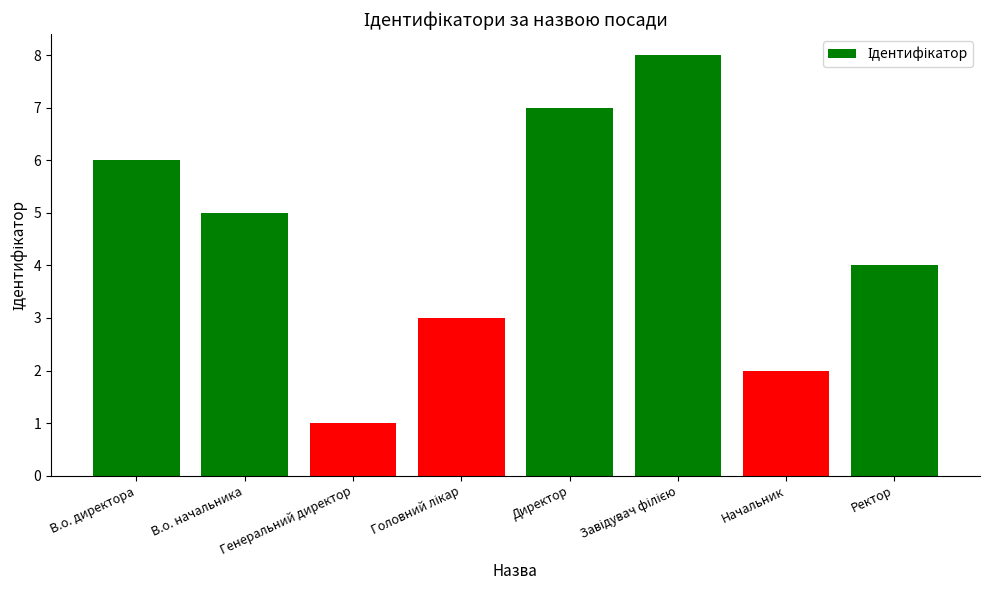

What is the difference between the maximum and minimum values?

7